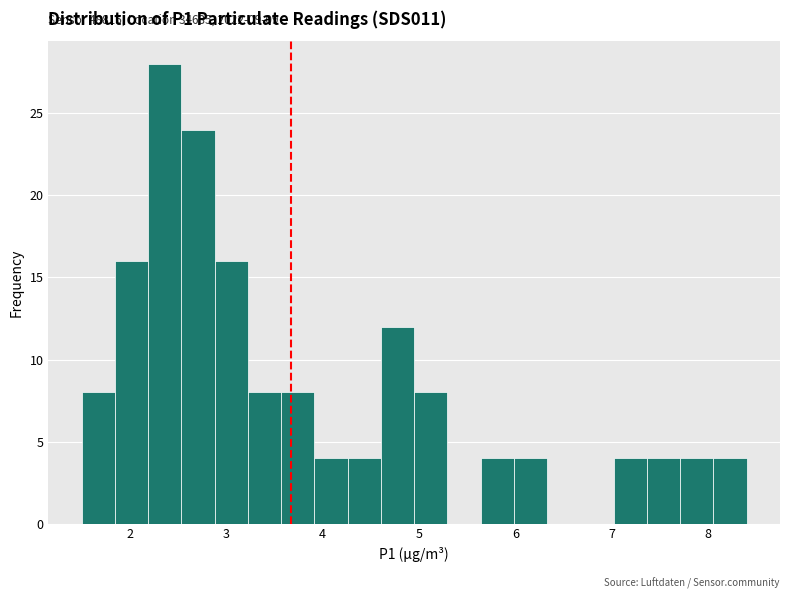

Around what value on the x-axis is the tallest bar? Give the approximate position of its centre, as read against the axis.

2.4